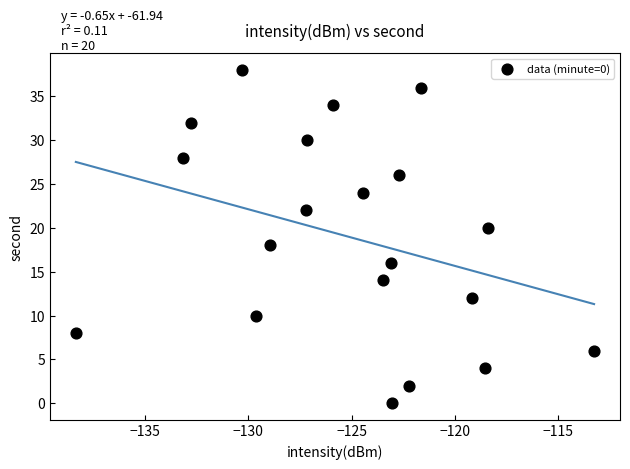

How many data points are displayed?

20